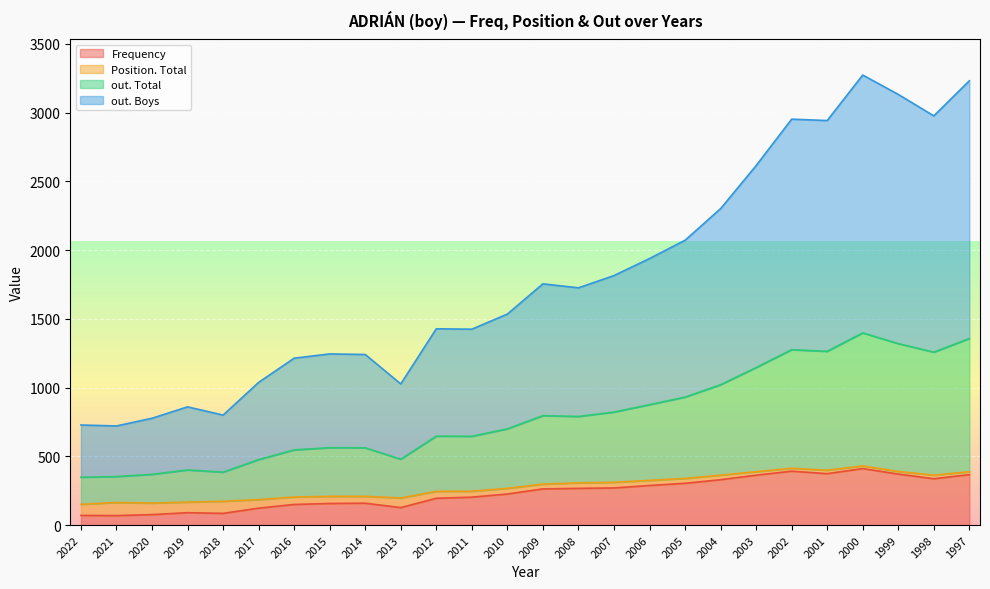

What are all the series names shown in the legend?

Frequency, Position. Total, out. Total, out. Boys